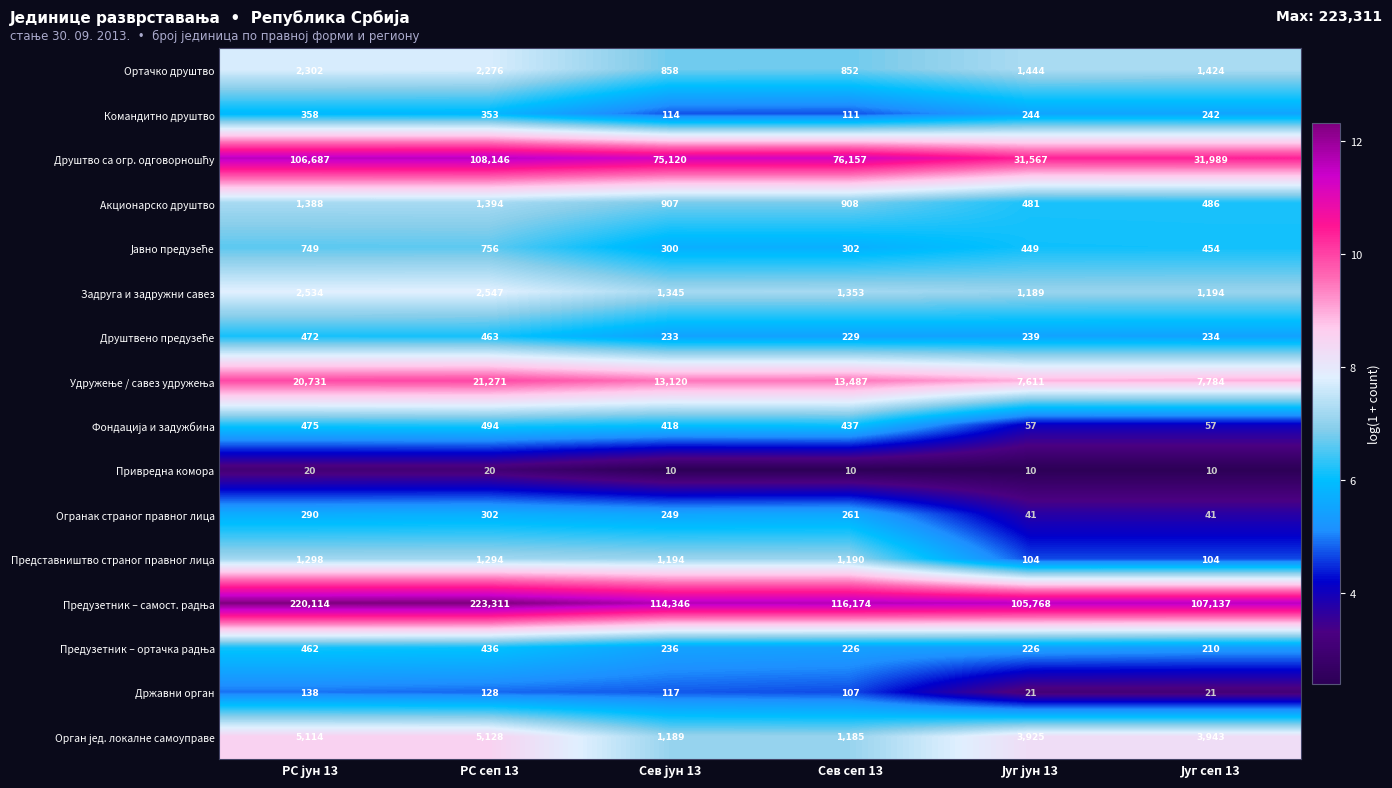

What is the sum of all Огранак страног правног лица values?

1184